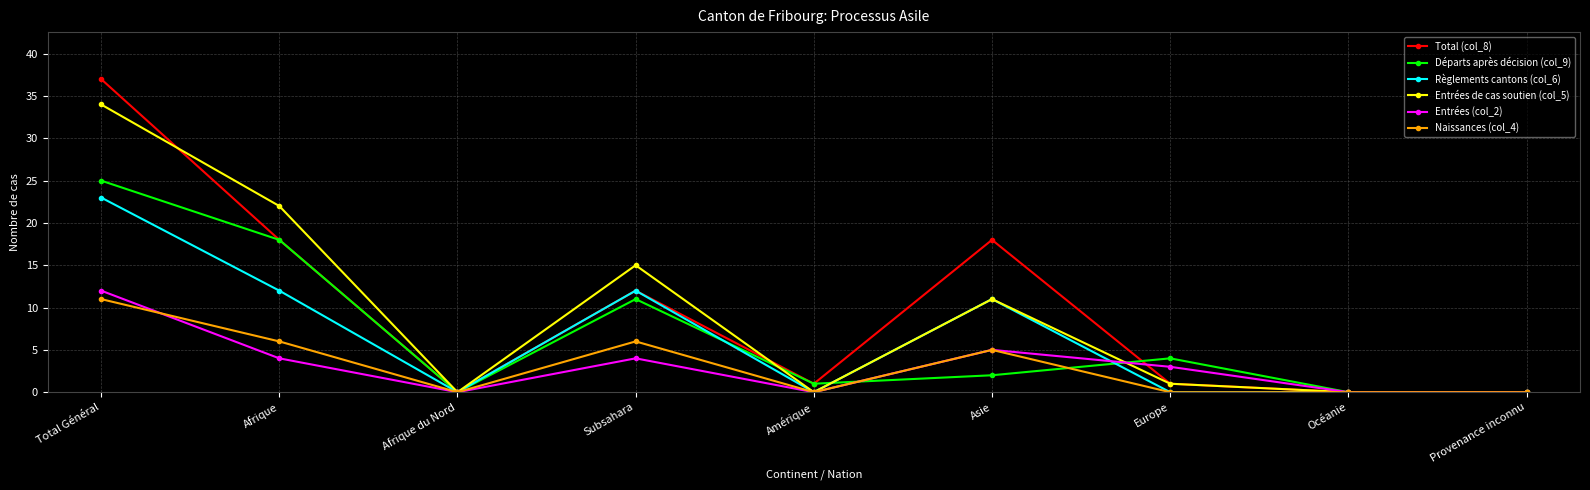

What is the average value of the Naissances (col_4) series?

3